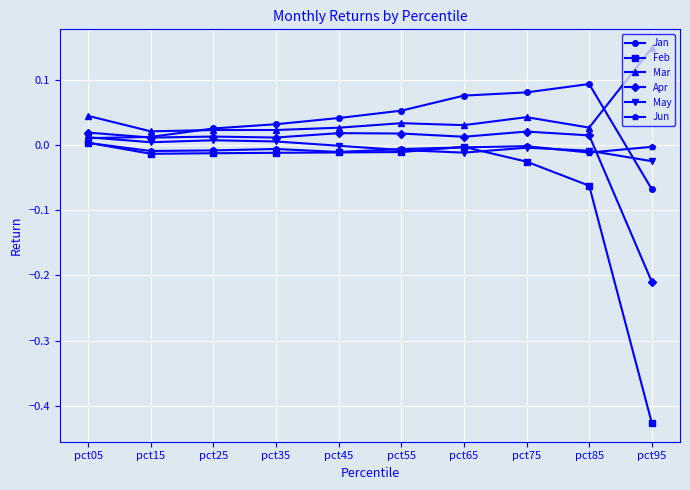

At which category does the chart reach its peak across all series?

pct95